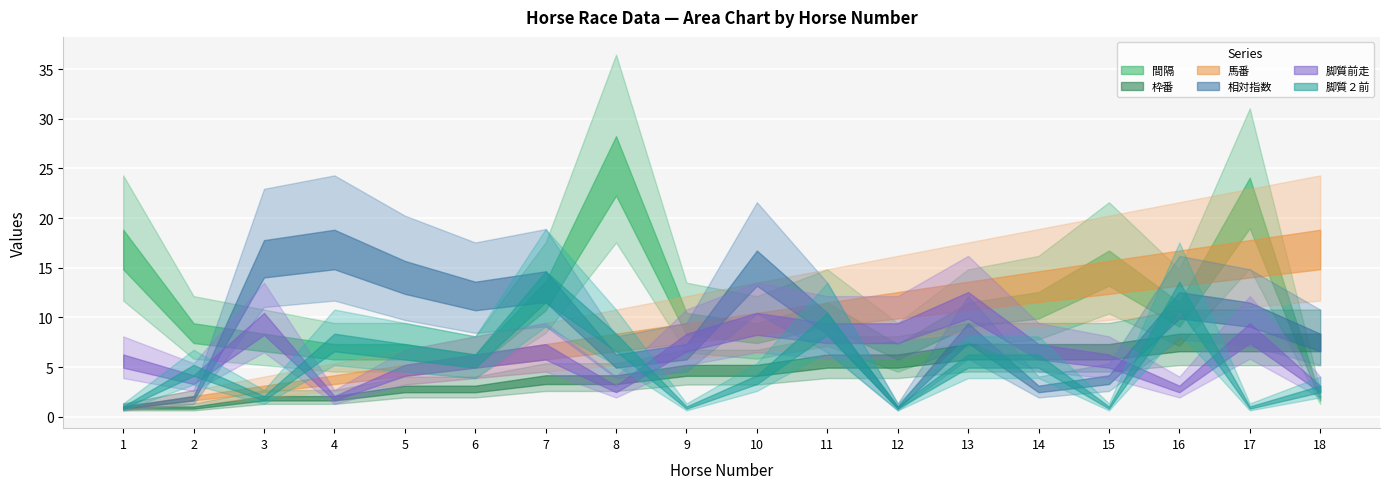

Which series changed the most between 13 and 15?

脚質前走